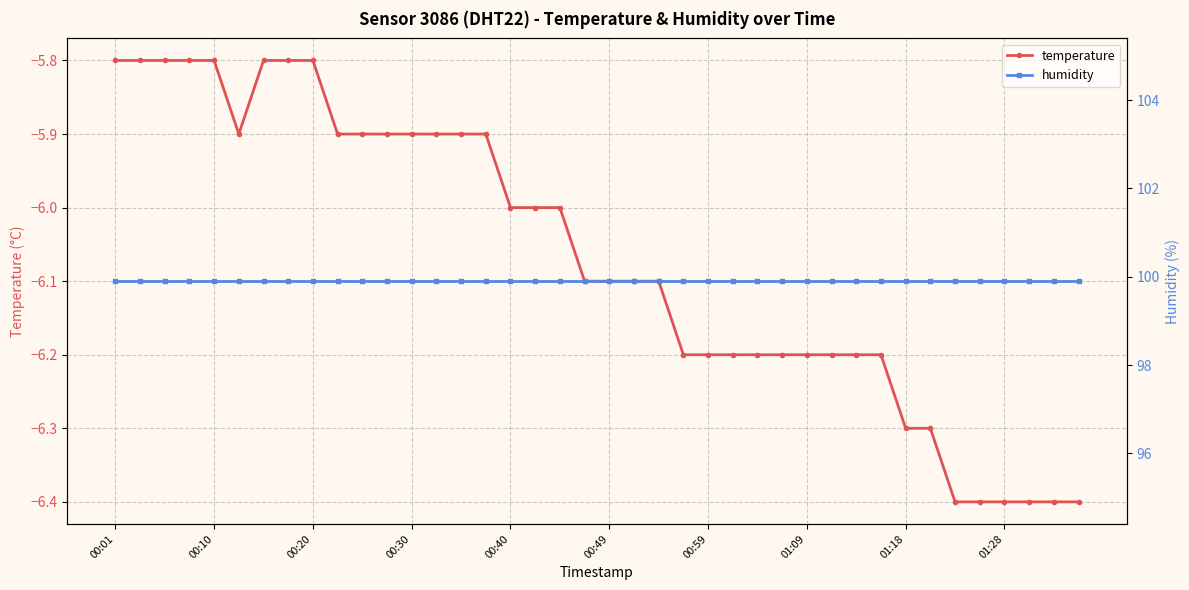

Which series has the largest total across all categories?

humidity